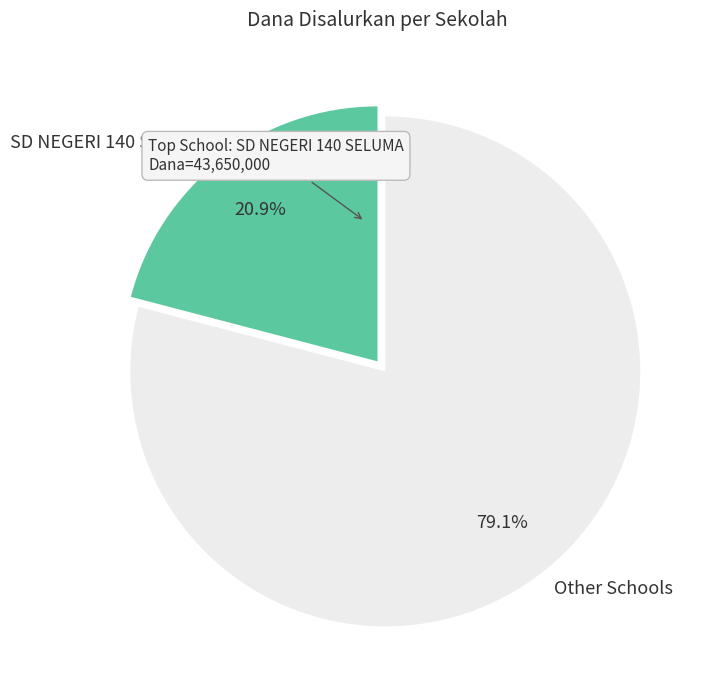

To the nearest percent, what is the difference between the largest and smallest slice percentages?

58%